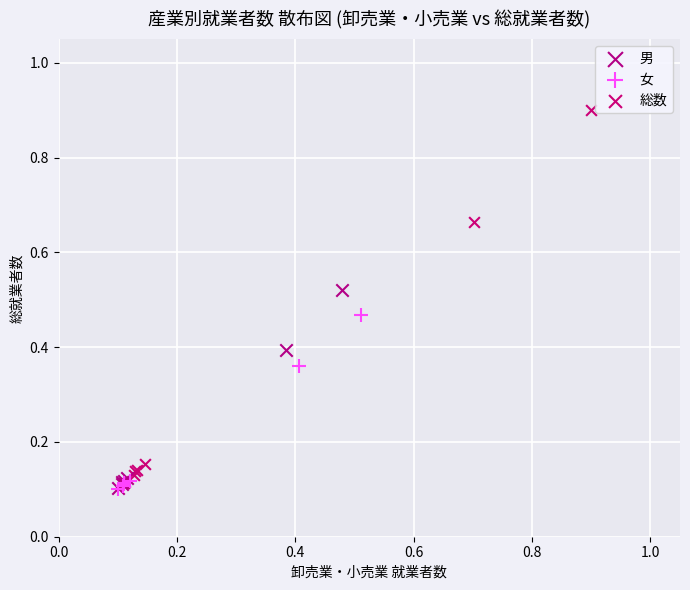

What are all the series names shown in the legend?

男, 女, 総数